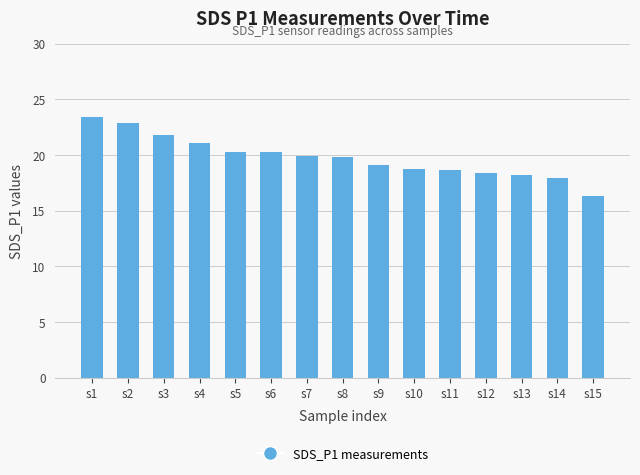

The value at s13 is 18.2. True or false?

True